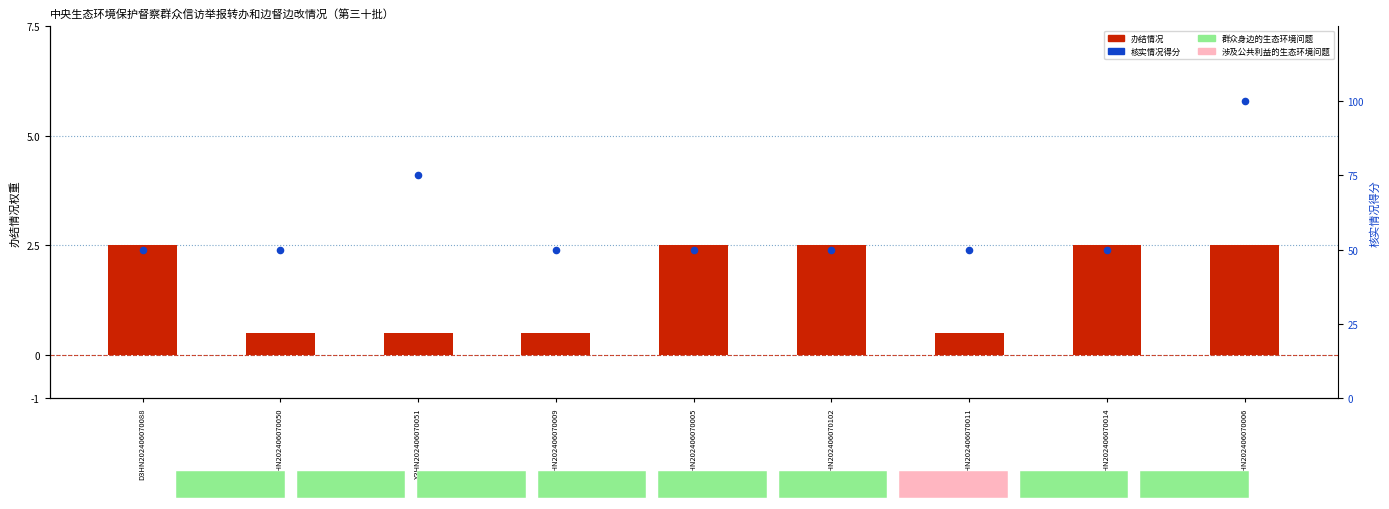

What is the total value across all series at X3HN202406070050?

50.5